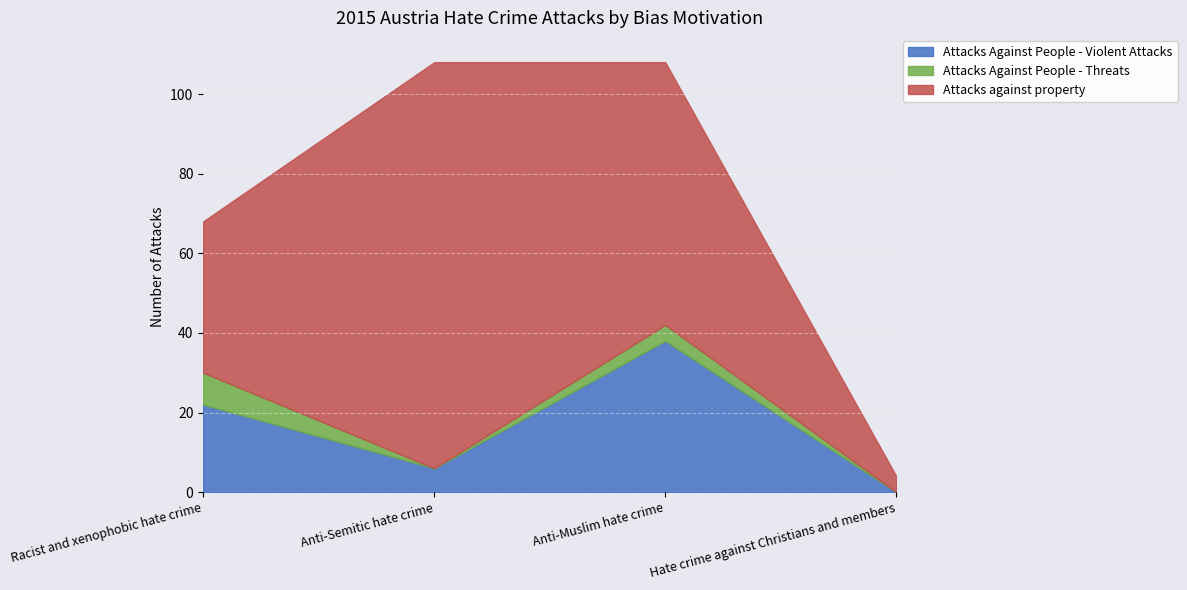

What are all the series names shown in the legend?

Attacks Against People - Violent Attacks, Attacks Against People - Threats, Attacks against property